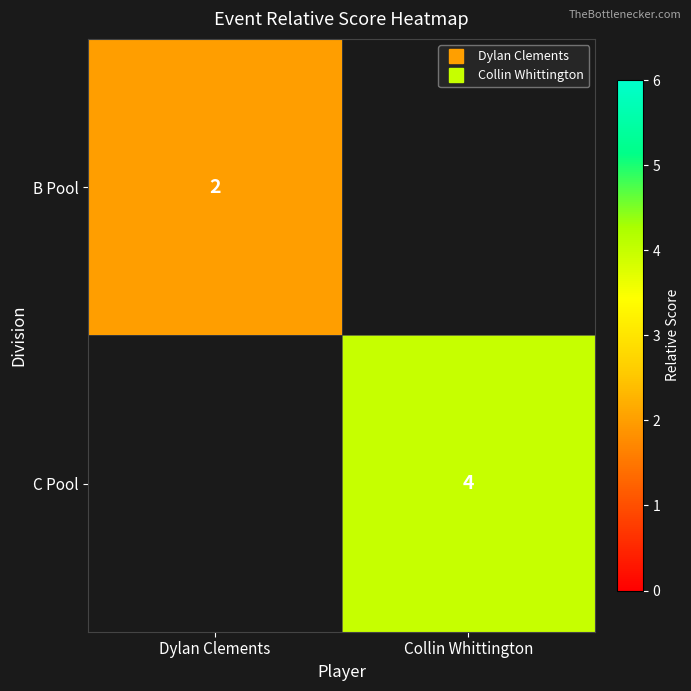

What is the maximum value for B Pool?

2.0